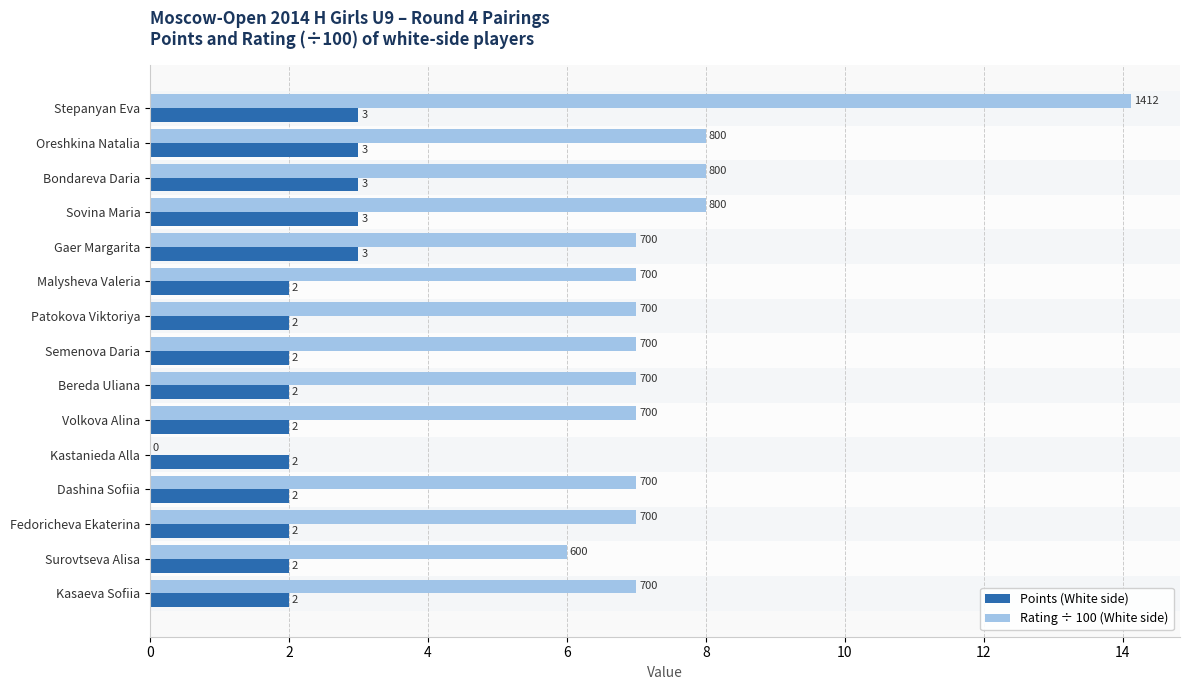

Count the number of data series in this chart.

2